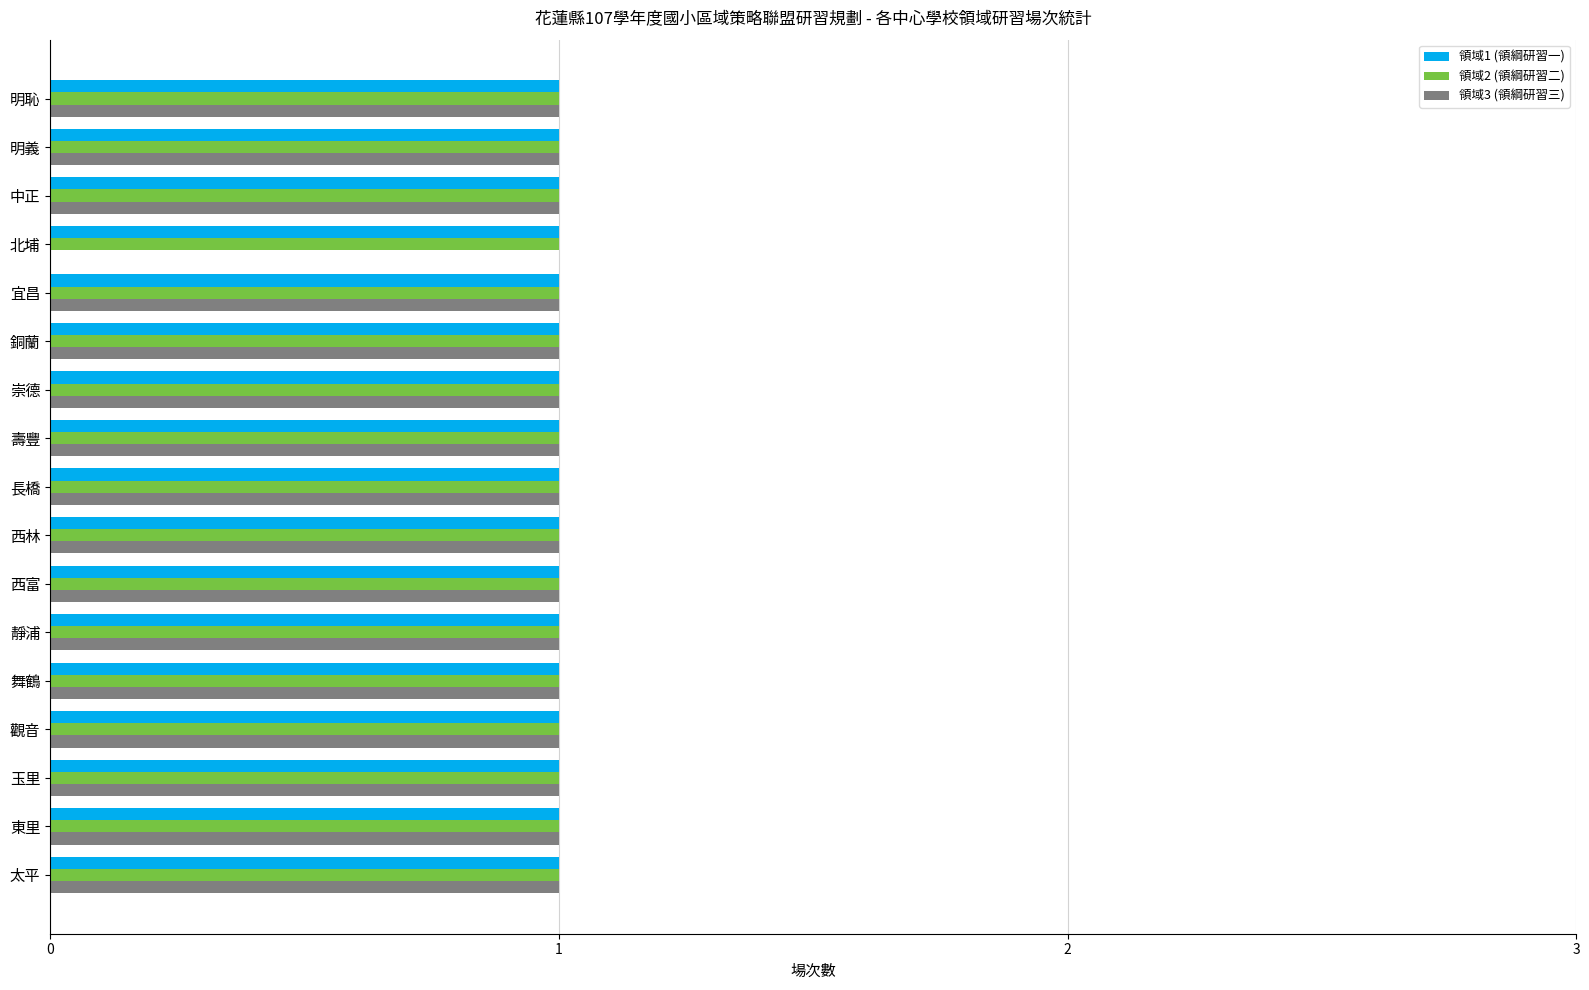

Is it true that 領域1 (領綱研習一) equals 0 at 北埔?

False